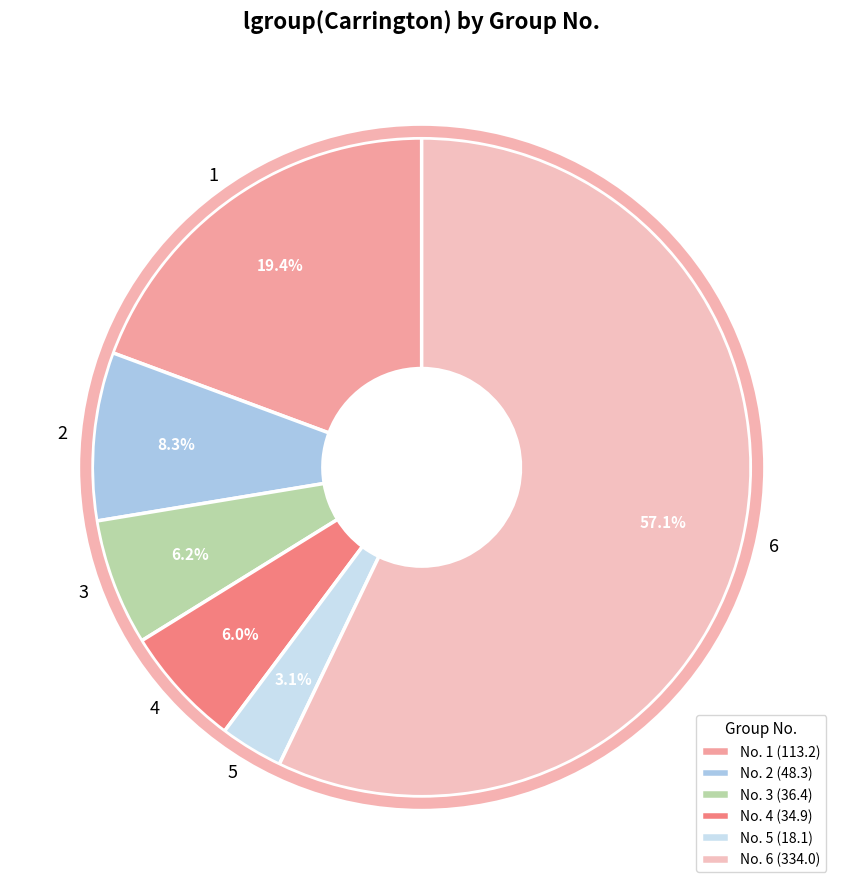

To the nearest percent, what is the average slice percentage?

17%